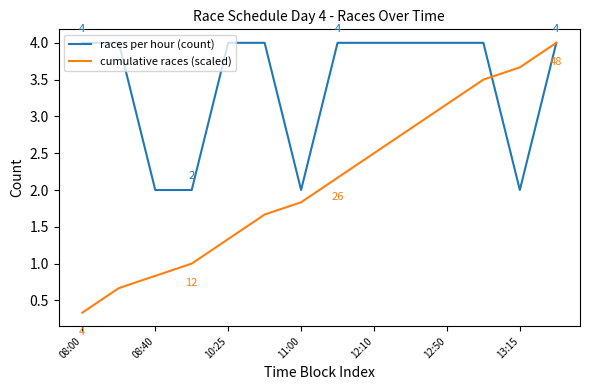

What is the difference between the maximum and minimum values in the cumulative races (scaled) series?

3.7